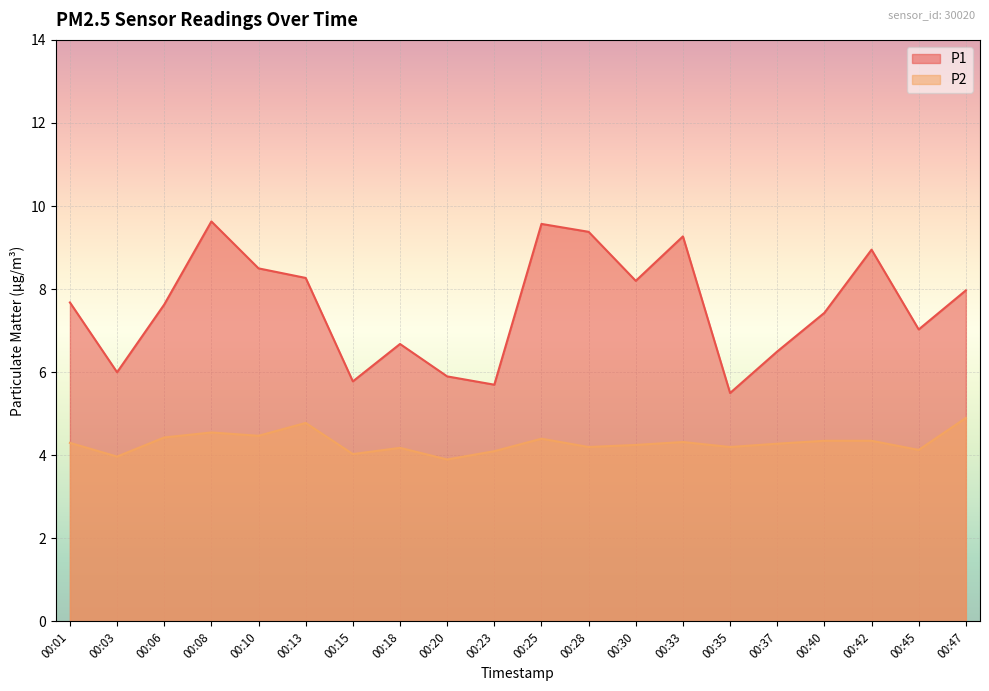

How many interior local peaks does the P1 series have?

5